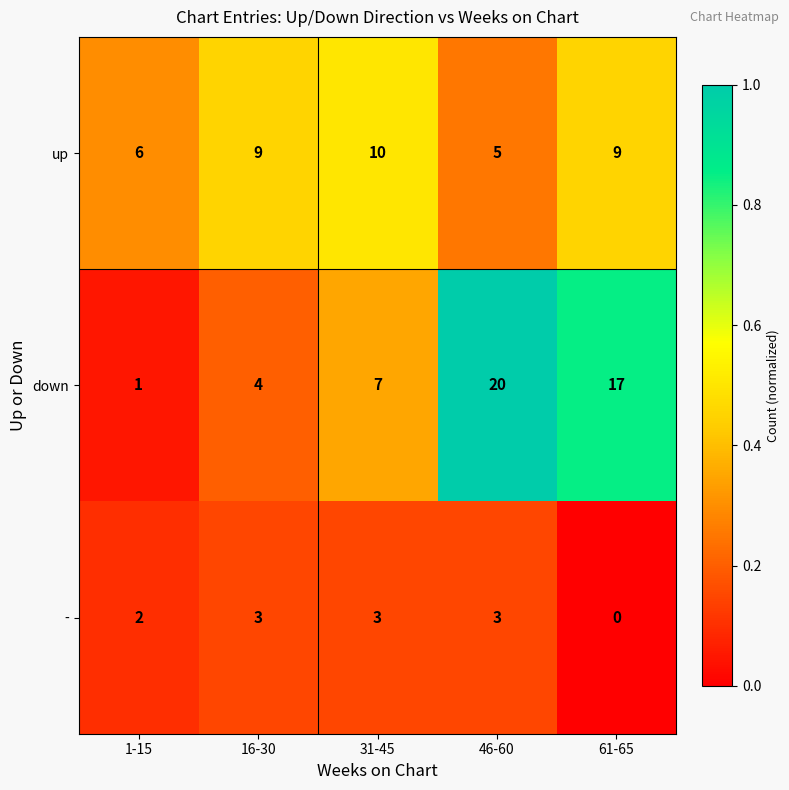

Which label corresponds to the smallest value in the chart?

61-65